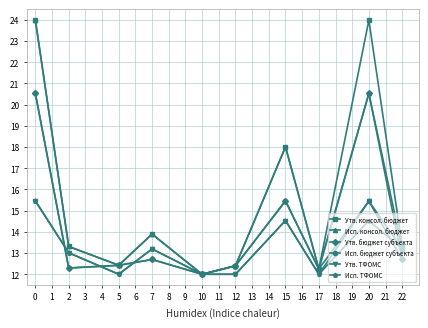

Is it true that Утв. ТФОМС equals 12.0 at 10?

True